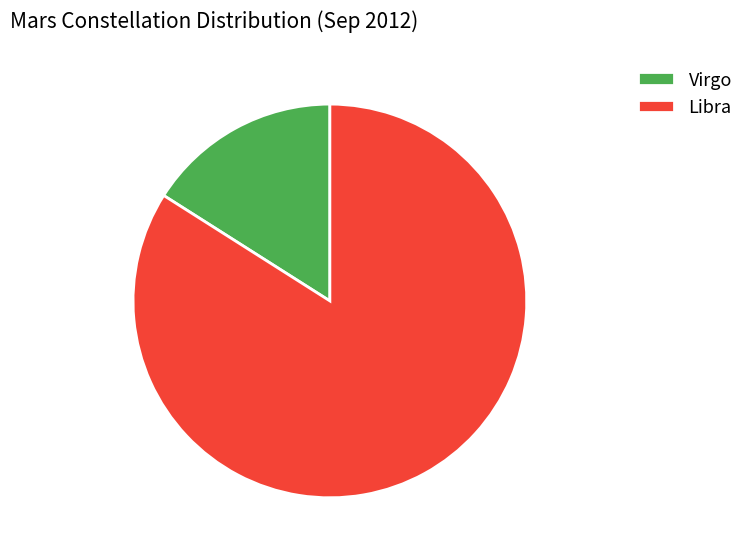

Which slice represents more than half of the pie?

Libra